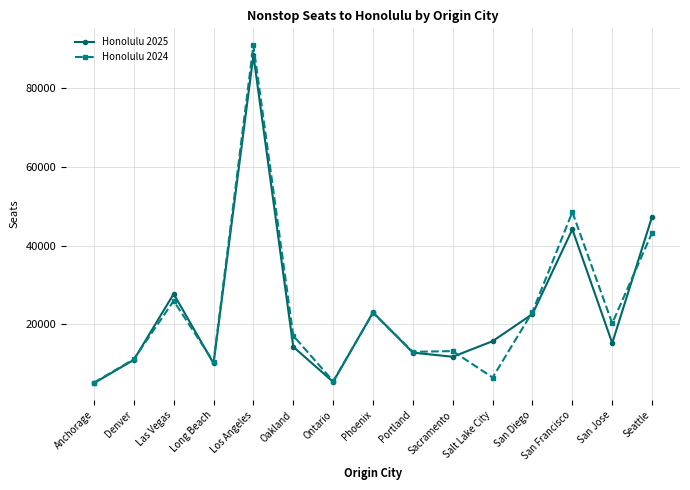

Where is the first local maximum for Honolulu 2024?

Las Vegas